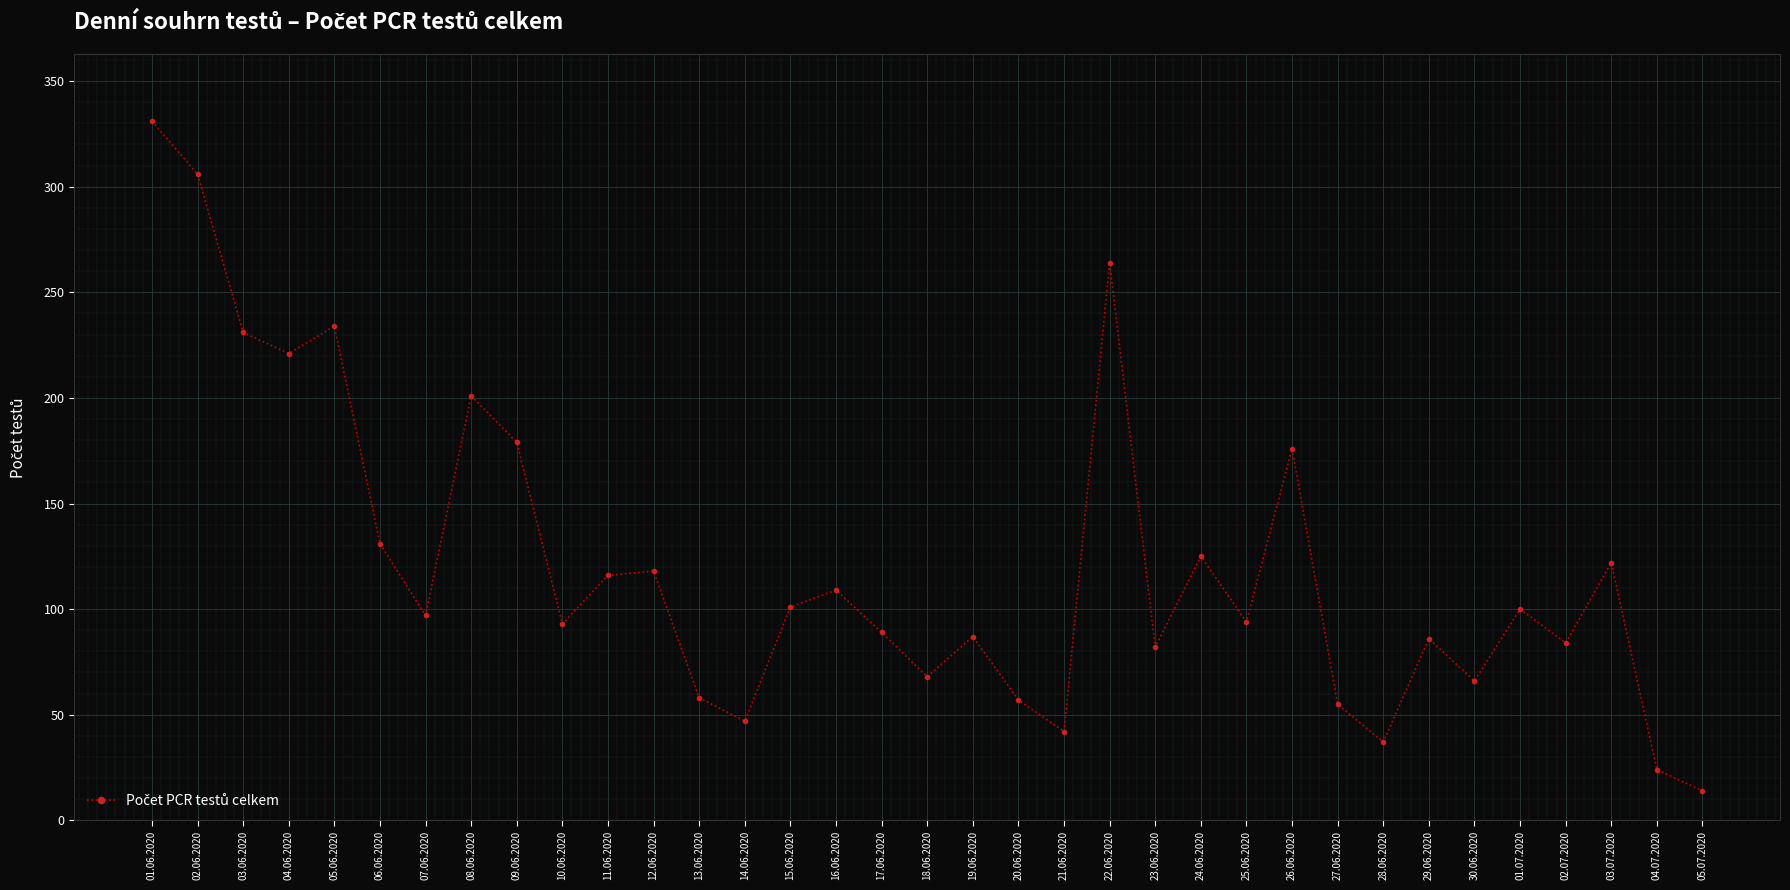

At which category does the data reach its first local peak?

05.06.2020